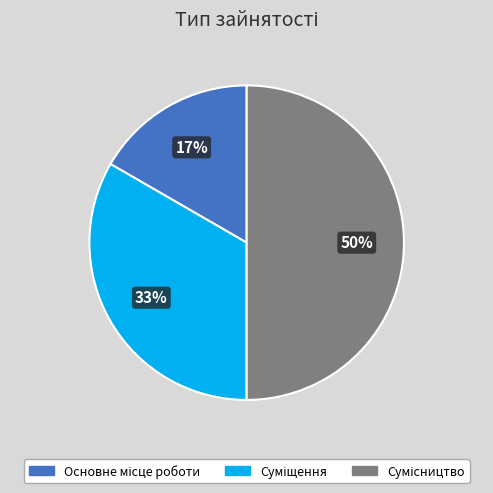

To the nearest percent, what is the difference between the largest and smallest slice percentages?

33%